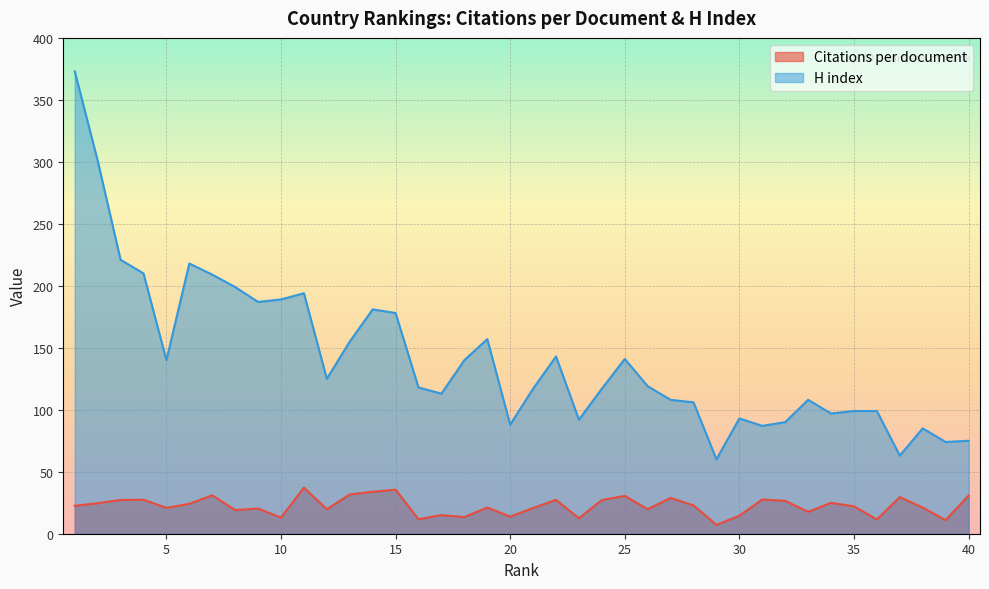

What is the average value of the Citations per document series?

22.4